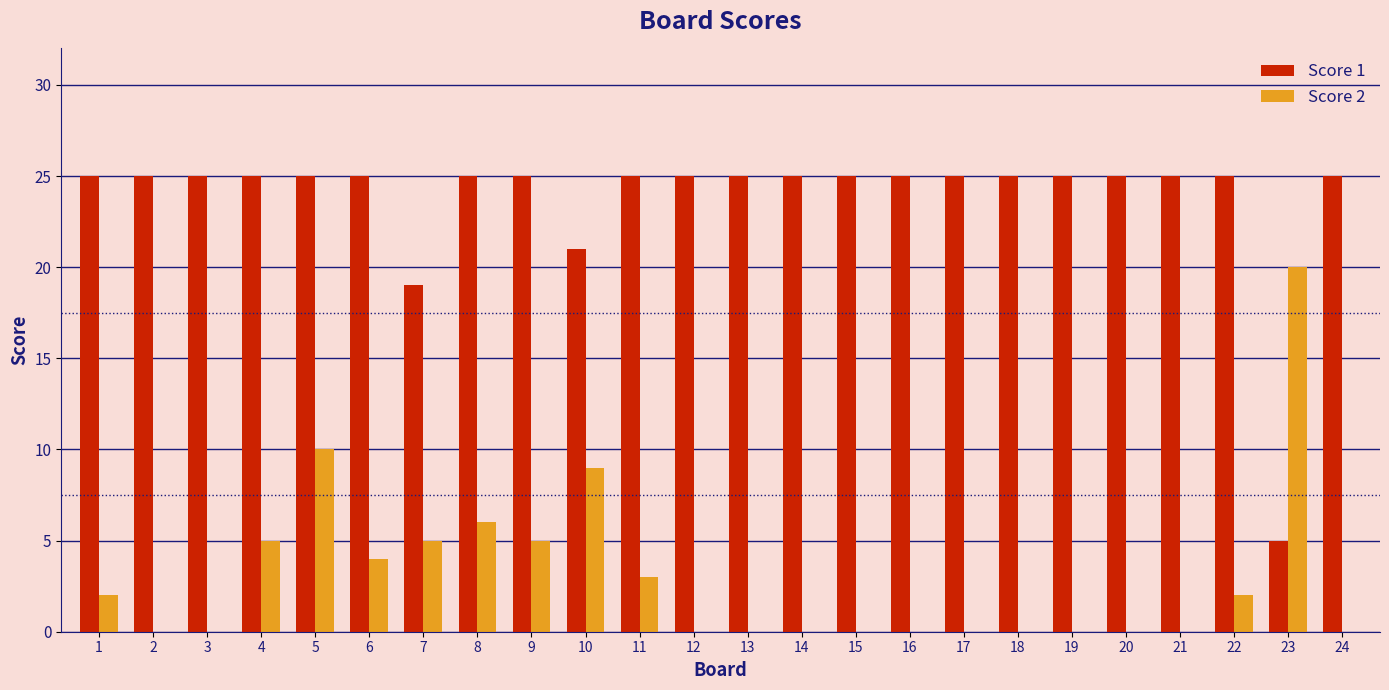

What is the sum of all Score 1 values?

570